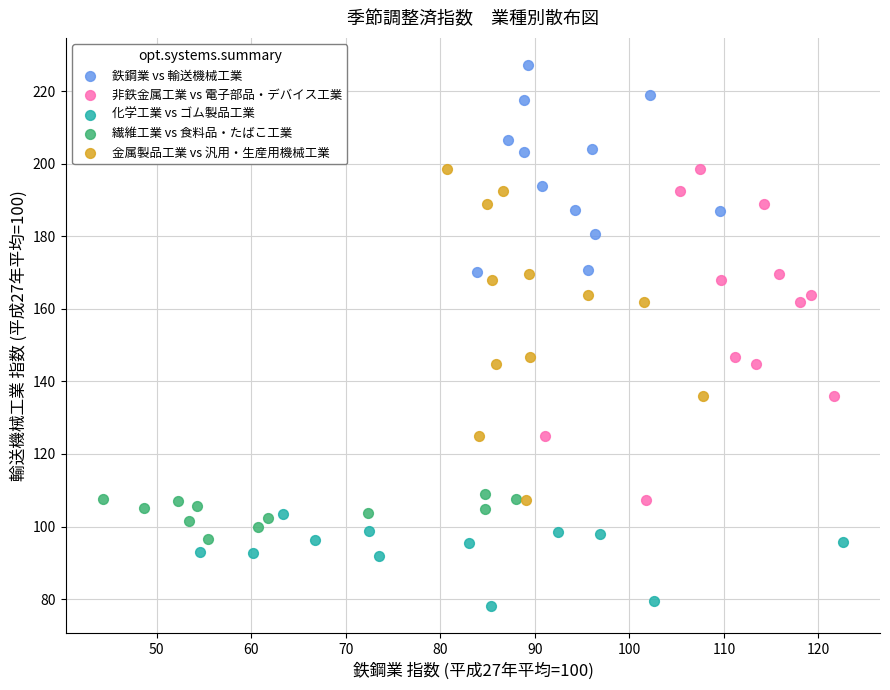

Which series reaches the maximum Y coordinate?

鉄鋼業 vs 輸送機械工業